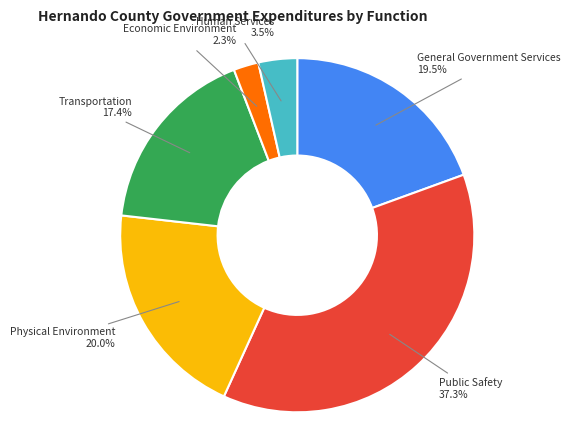

Is there a majority slice in this chart?

No